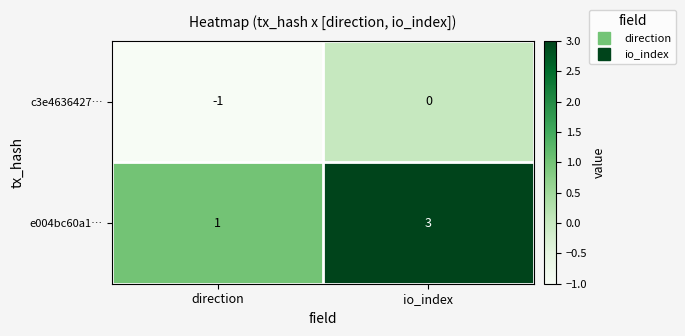

Which series has the largest total across all categories?

e004bc60a1…